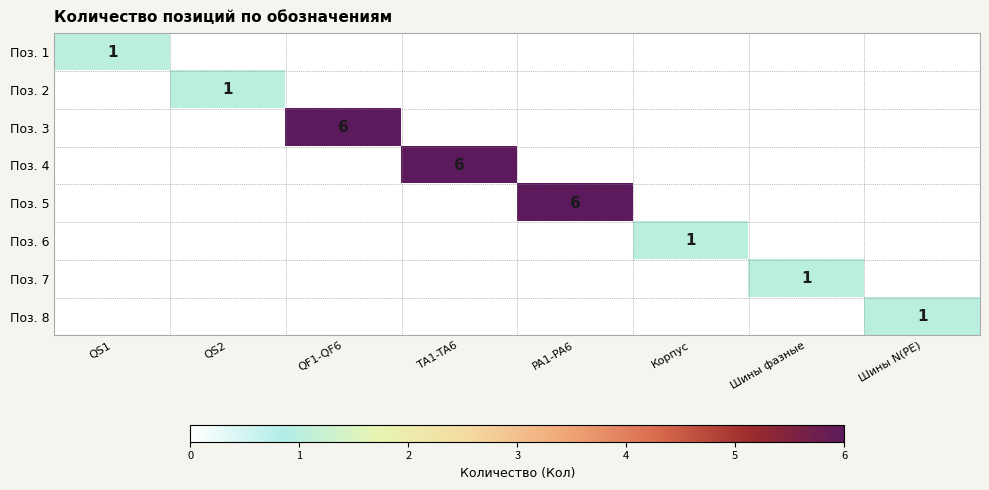

The Поз. 2 series shows 1 at QS2. True or false?

True